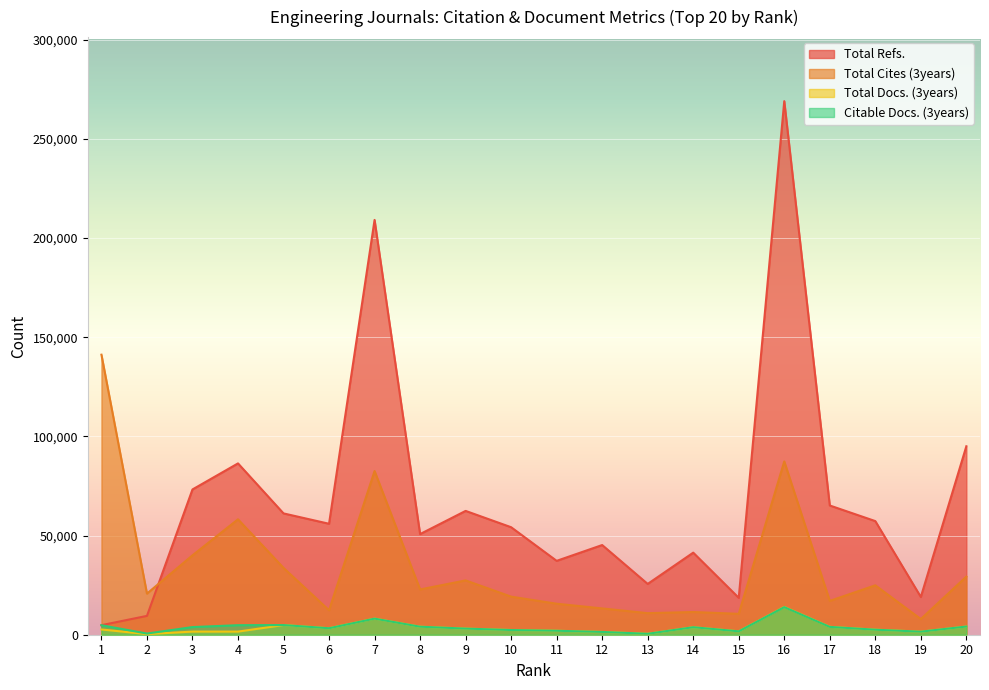

True or false: Total Refs. has a value of 7390 at 1.

False